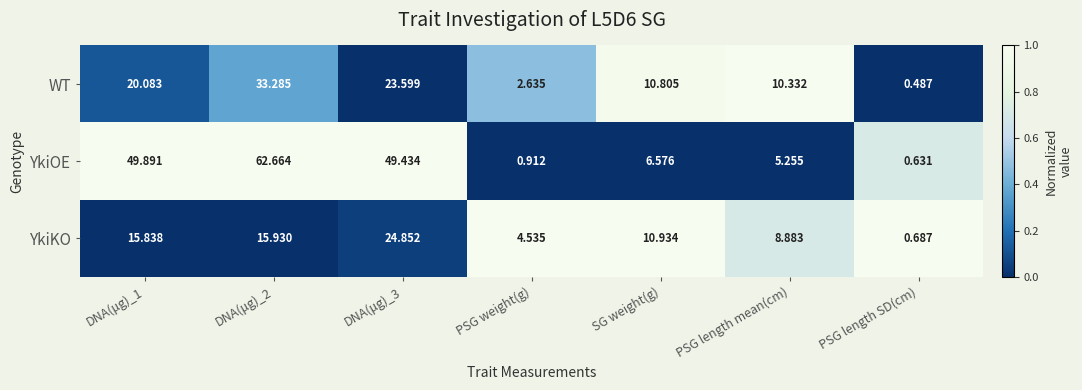

Which series has the widest spread of values?

YkiOE